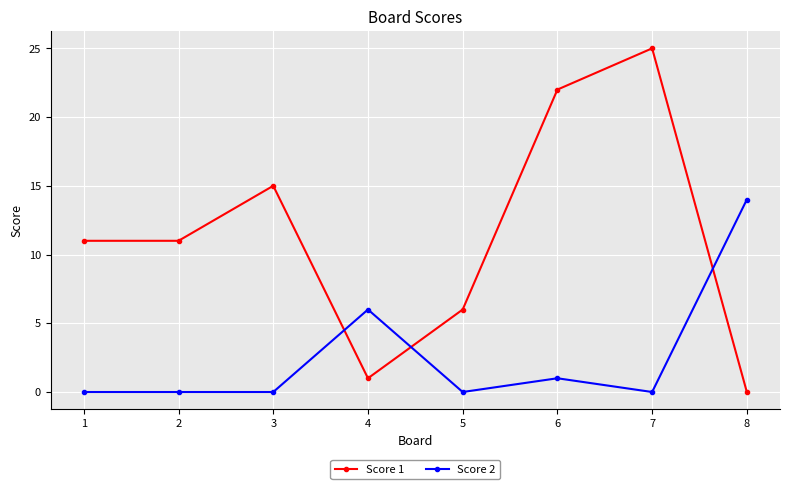

What is the difference between the second highest and minimum values in the Score 1 series?

22